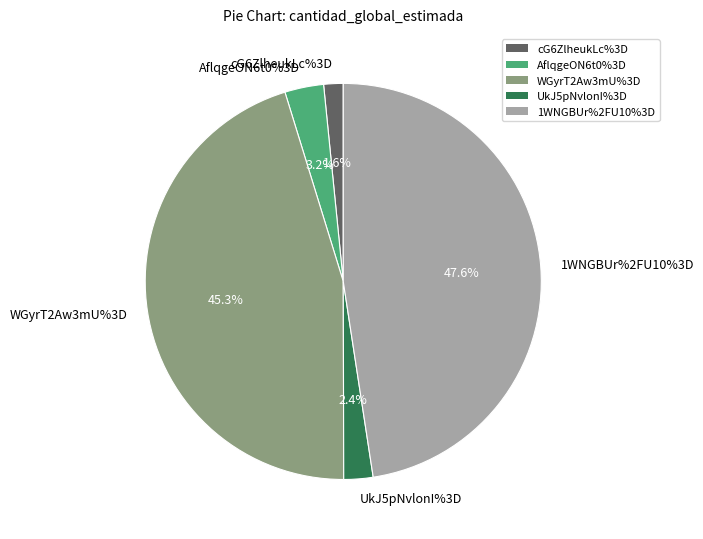

How many segments does this pie chart have?

5